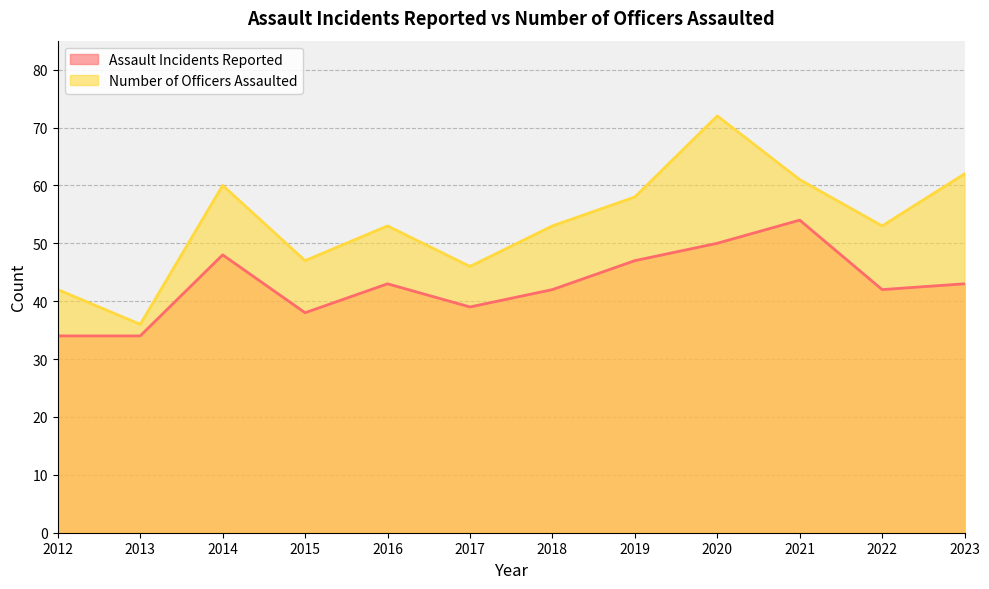

Rank the categories by Assault Incidents Reported value from lowest to highest.

2012, 2013, 2015, 2017, 2018, 2022, 2016, 2023, 2019, 2014, 2020, 2021